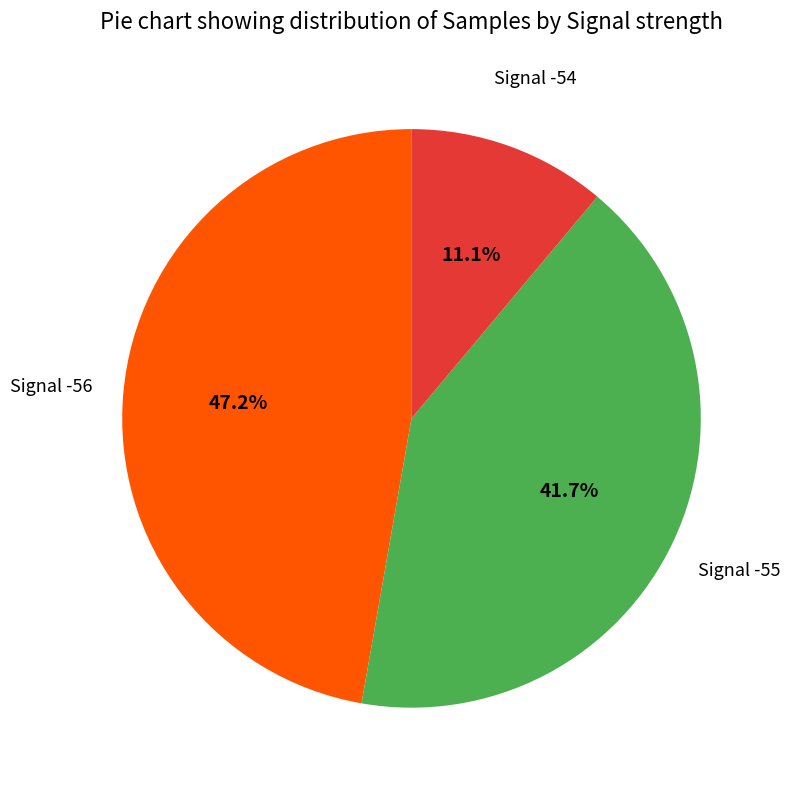

Is there any slice that represents more than half of the pie?

No